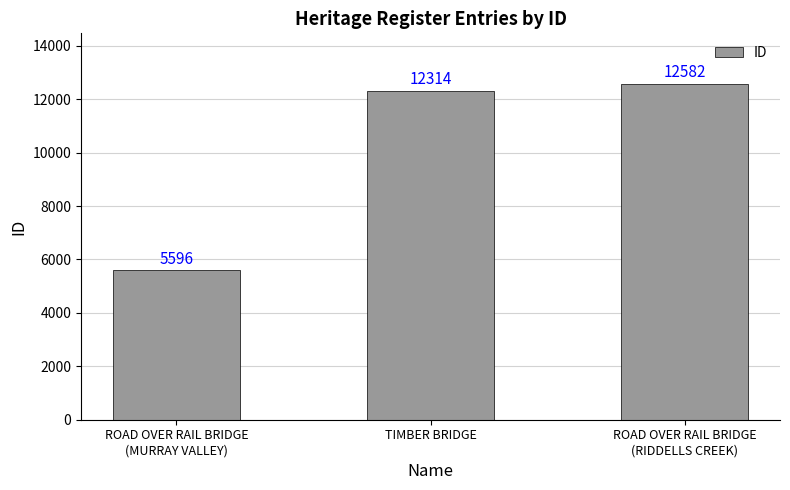

What is the approximate value at ROAD OVER RAIL BRIDGE
(RIDDELLS CREEK), to the nearest 50?

12600